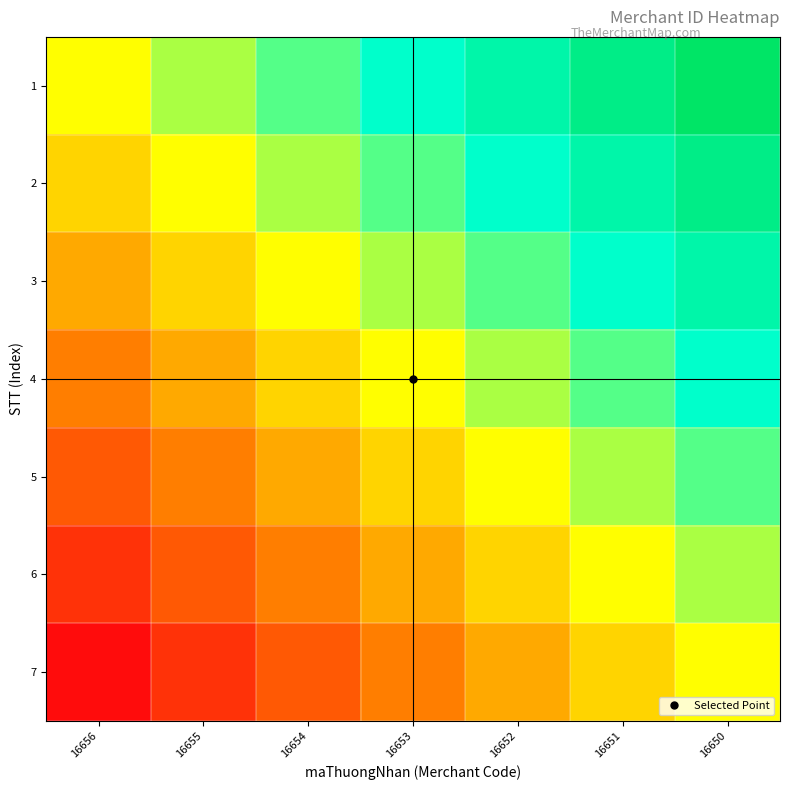

What is the difference between the highest and lowest values at 16654?

0.5